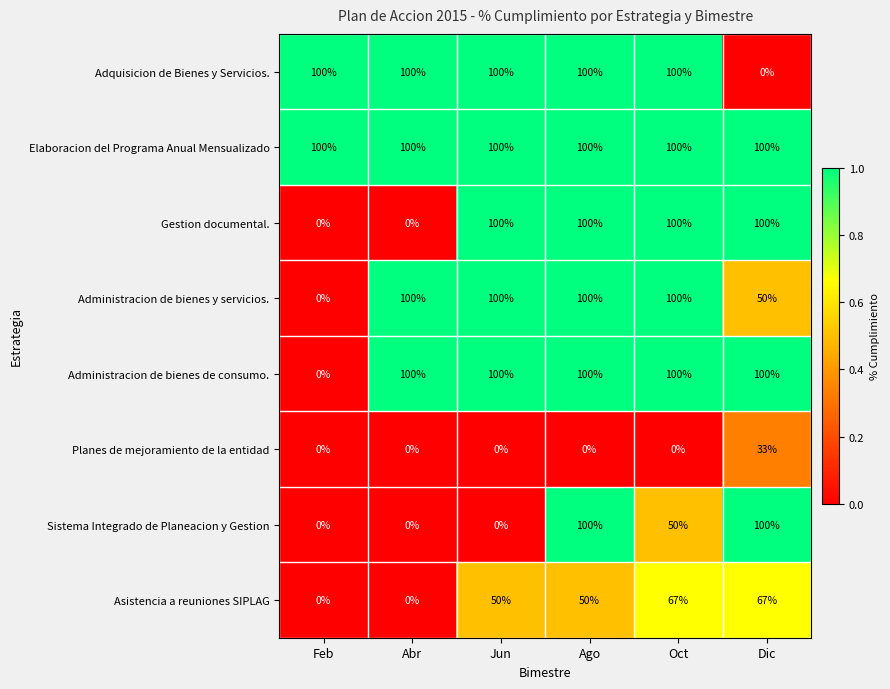

True or false: Sistema Integrado de Planeacion y Gestion has a value of 100 at Dic.

True